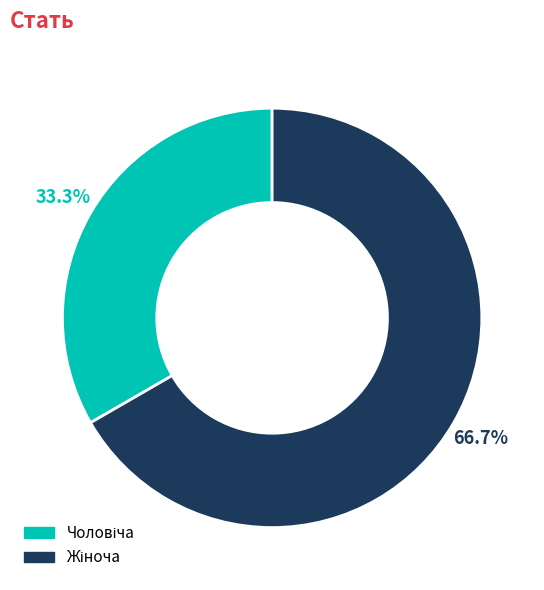

Does any single category account for the majority?

Yes